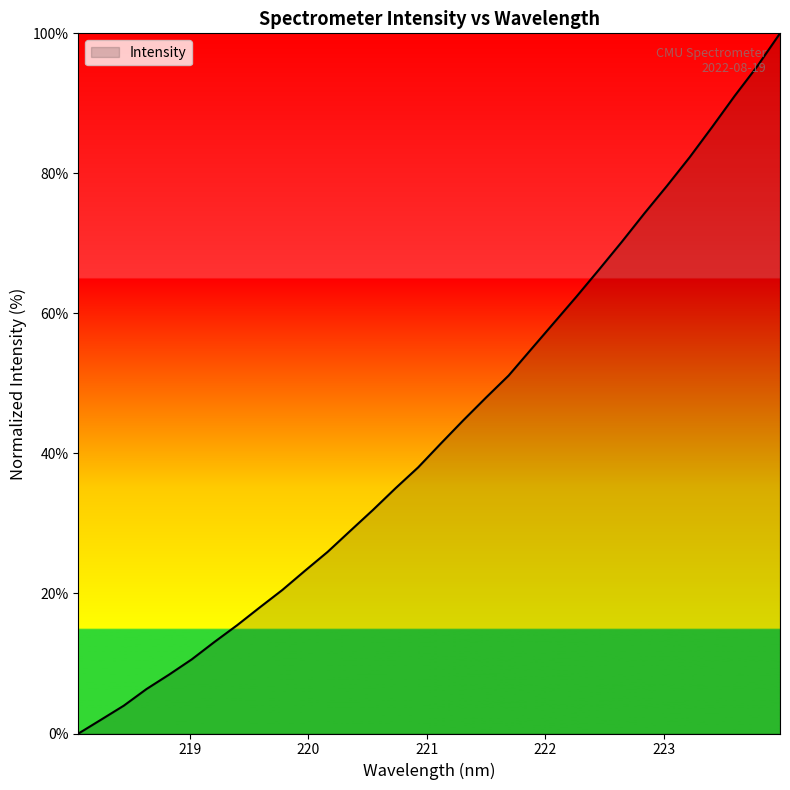

What is the difference between the maximum and minimum values?

100.0